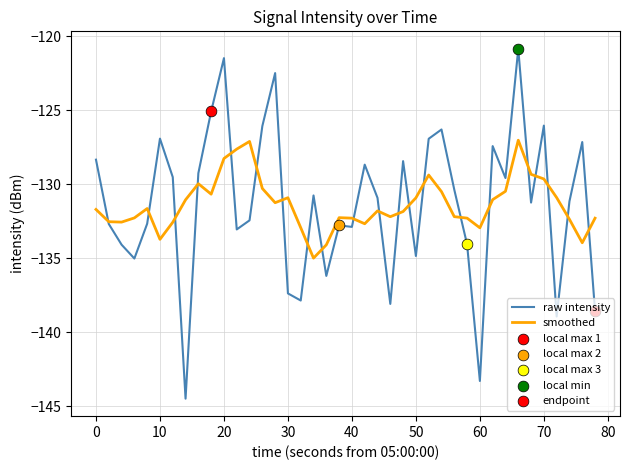

What is the minimum value shown in the chart?

-144.5